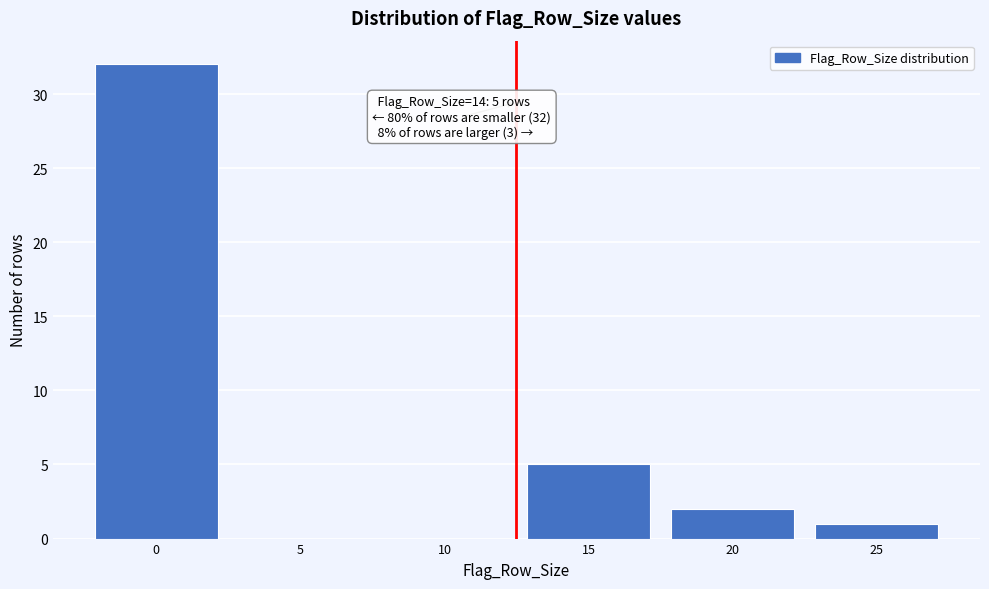

Reading right to left, list all the values displayed in this chart.

25=1	20=2	15=5	10=0	5=0	0=32